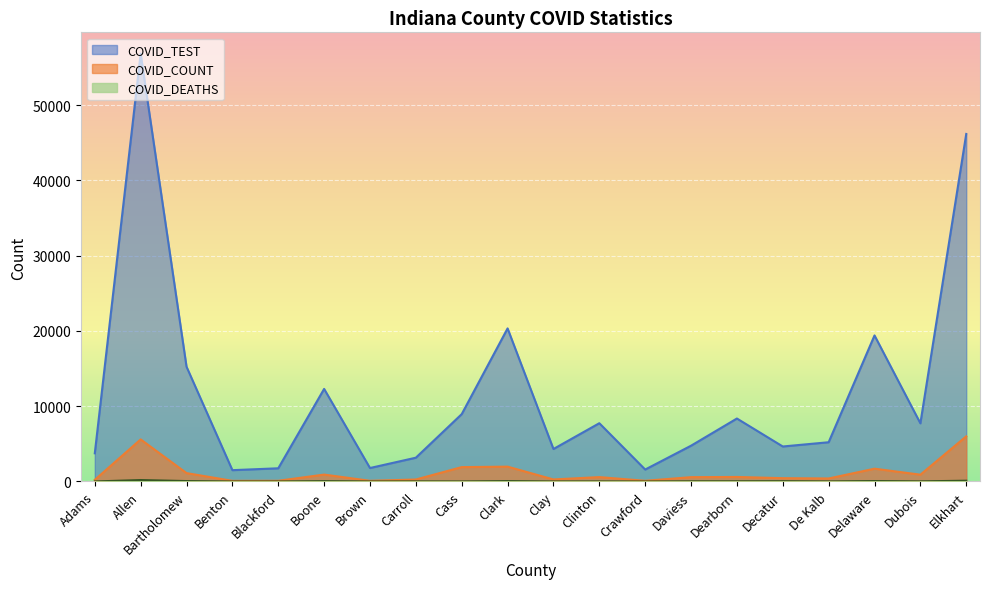

Reading left to right, transcribe all the data shown in this chart.

COVID_TEST: Adams=3745	Allen=56833	Bartholomew=15251	Benton=1505	Blackford=1754	Boone=12300	Brown=1790	Carroll=3161	Cass=8951	Clark=20339	Clay=4317	Clinton=7742	Crawford=1588	Daviess=4755	Dearborn=8367	Decatur=4650	De Kalb=5215	Delaware=19405	Dubois=7729	Elkhart=46174
COVID_COUNT: Adams=219	Allen=5592	Bartholomew=1115	Benton=87	Blackford=96	Boone=918	Brown=91	Carroll=265	Cass=1910	Clark=1973	Clay=271	Clinton=583	Crawford=92	Daviess=576	Dearborn=602	Decatur=440	De Kalb=400	Delaware=1701	Dubois=906	Elkhart=5995
COVID_DEATHS: Adams=3	Allen=193	Bartholomew=56	Benton=0	Blackford=2	Boone=46	Brown=3	Carroll=13	Cass=9	Clark=53	Clay=5	Clinton=11	Crawford=0	Daviess=25	Dearborn=28	Decatur=38	De Kalb=9	Delaware=59	Dubois=18	Elkhart=104